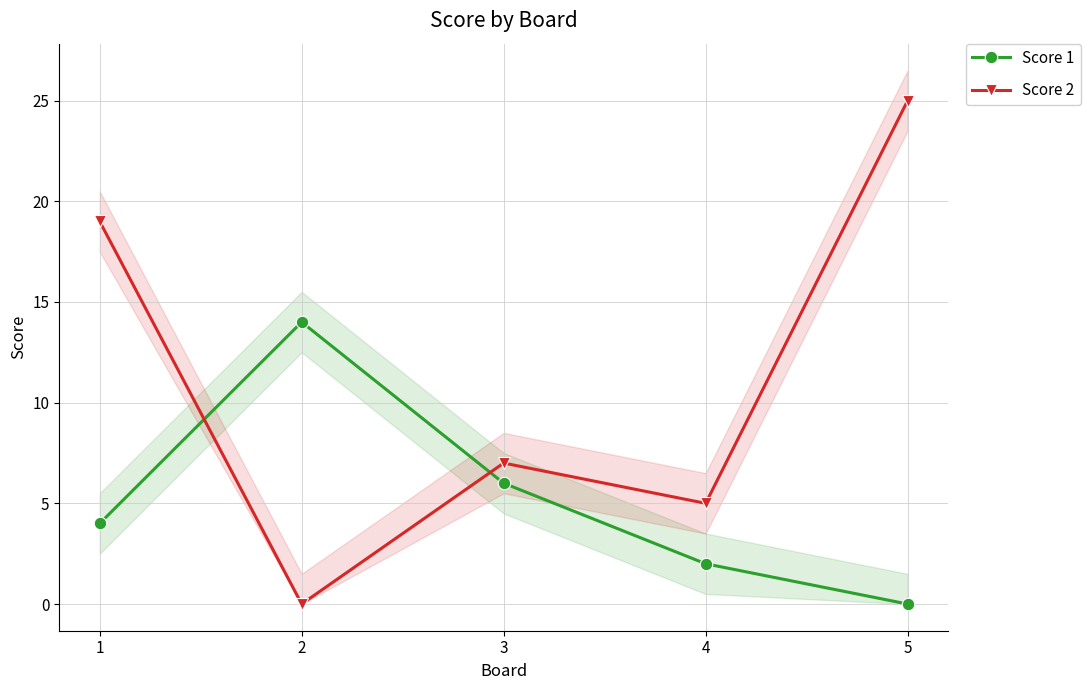

At how many categories does at least one series exceed 3?

5